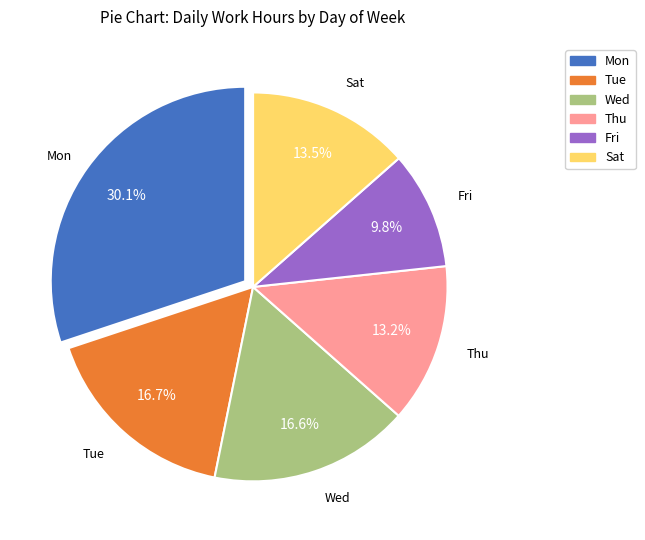

Does any single category account for the majority?

No